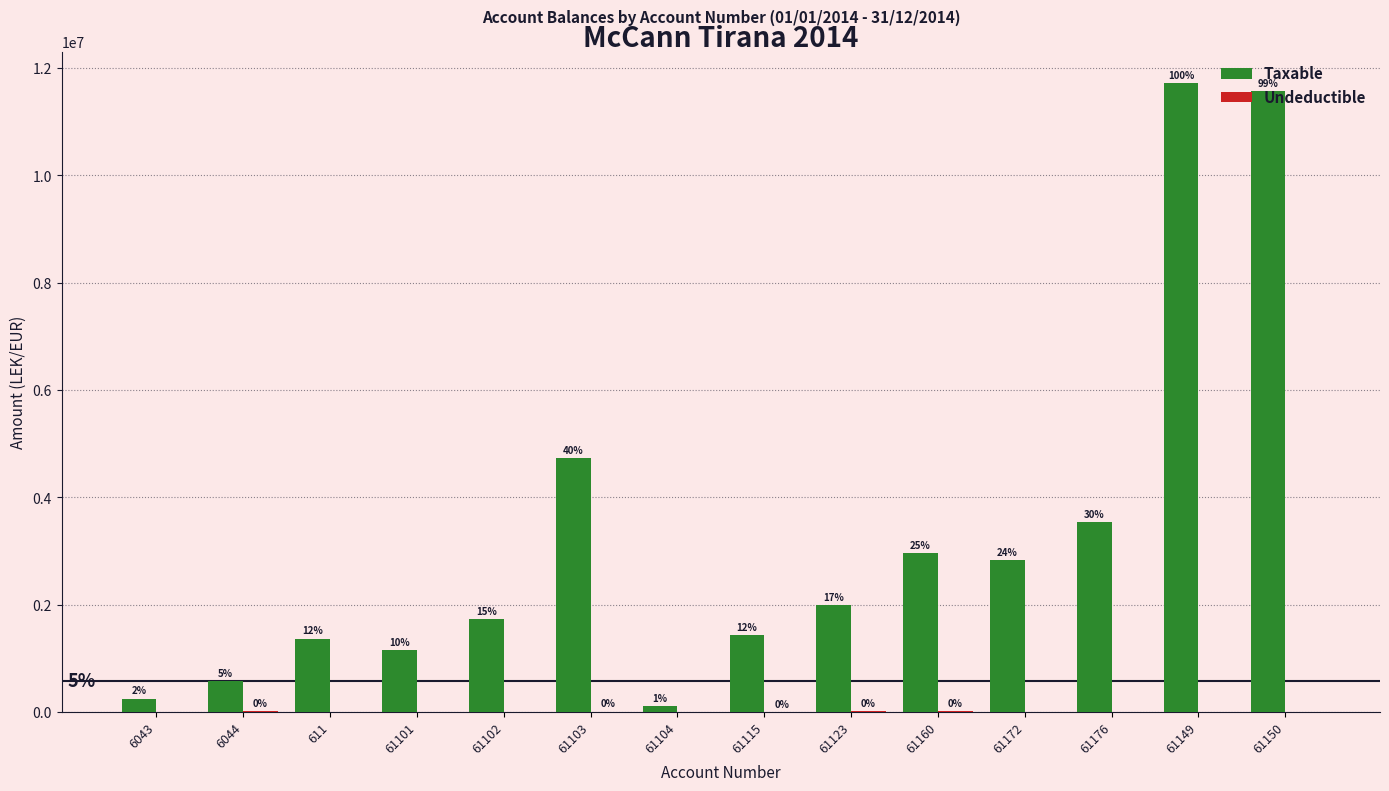

Which series has the widest spread of values?

Taxable